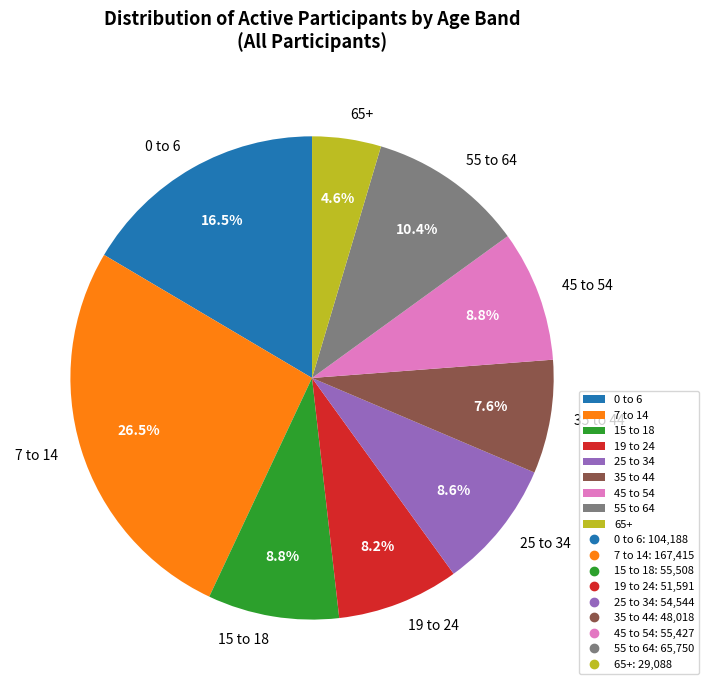

What is the ratio of the value at 7 to 14 to the value at 65+?

5.8